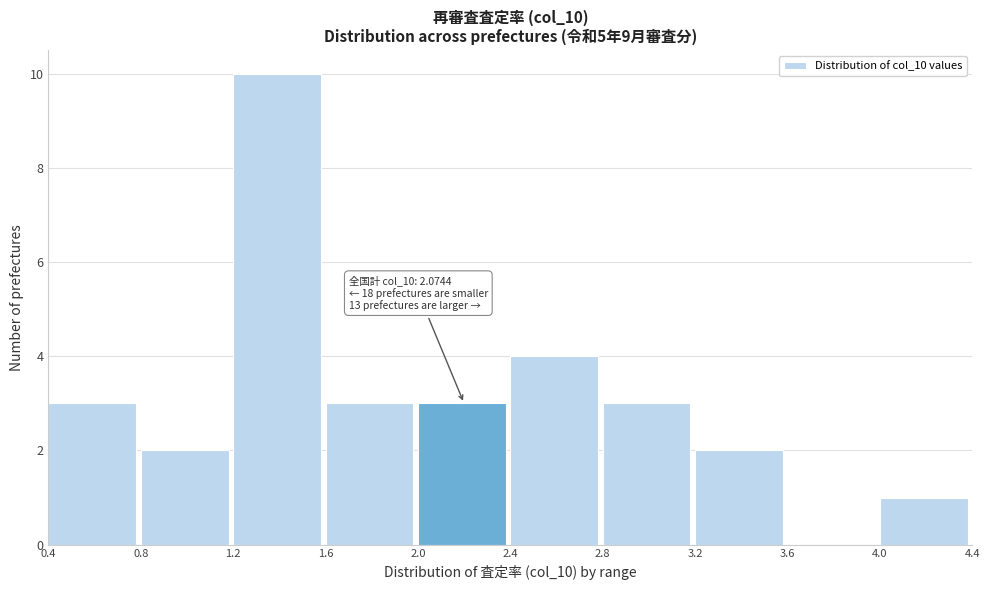

Over which range of the x-axis is the bar tallest?

1.2 to 1.6